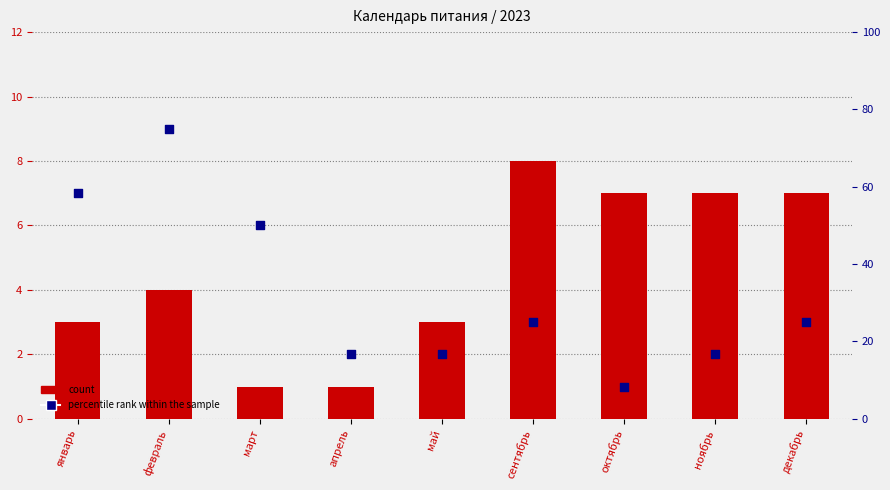

Is the value of count at сентябрь greater than the value of percentile rank within the sample at январь?

No